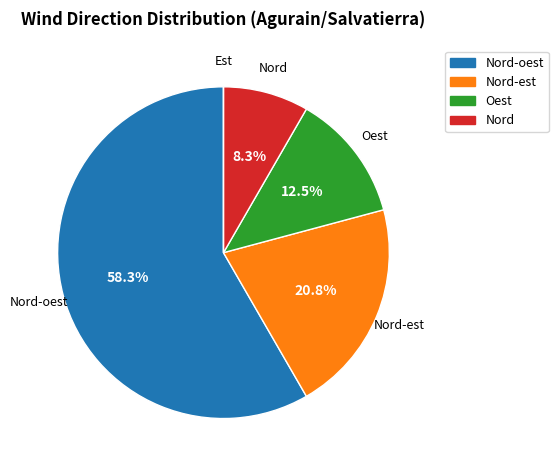

Is there any slice that represents more than half of the pie?

Yes